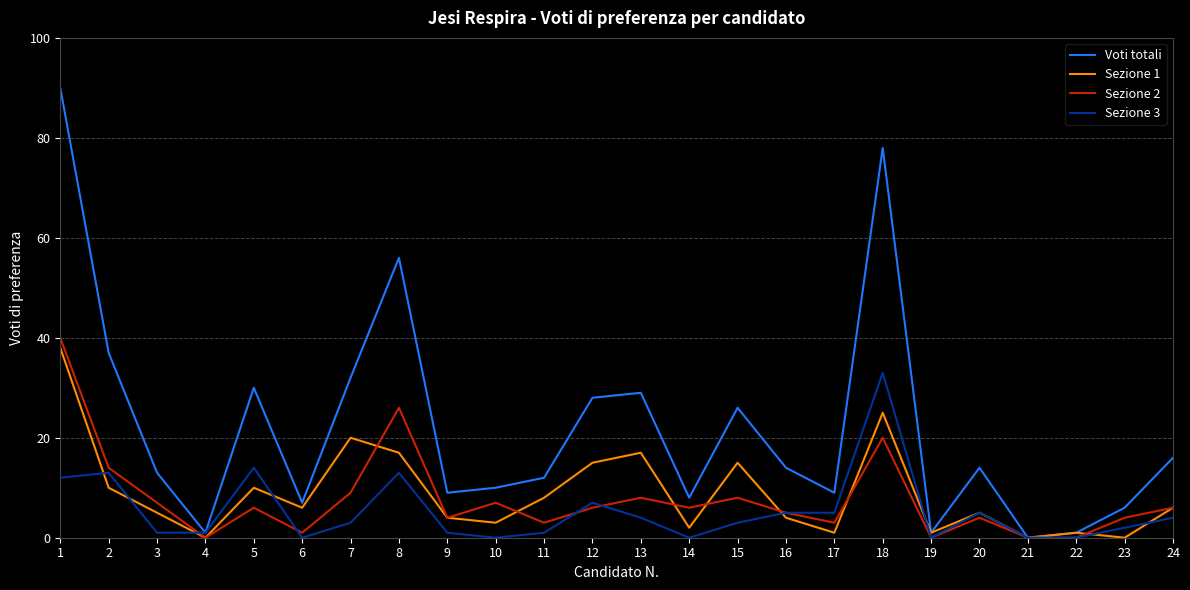

Which series has the widest spread of values?

Voti totali